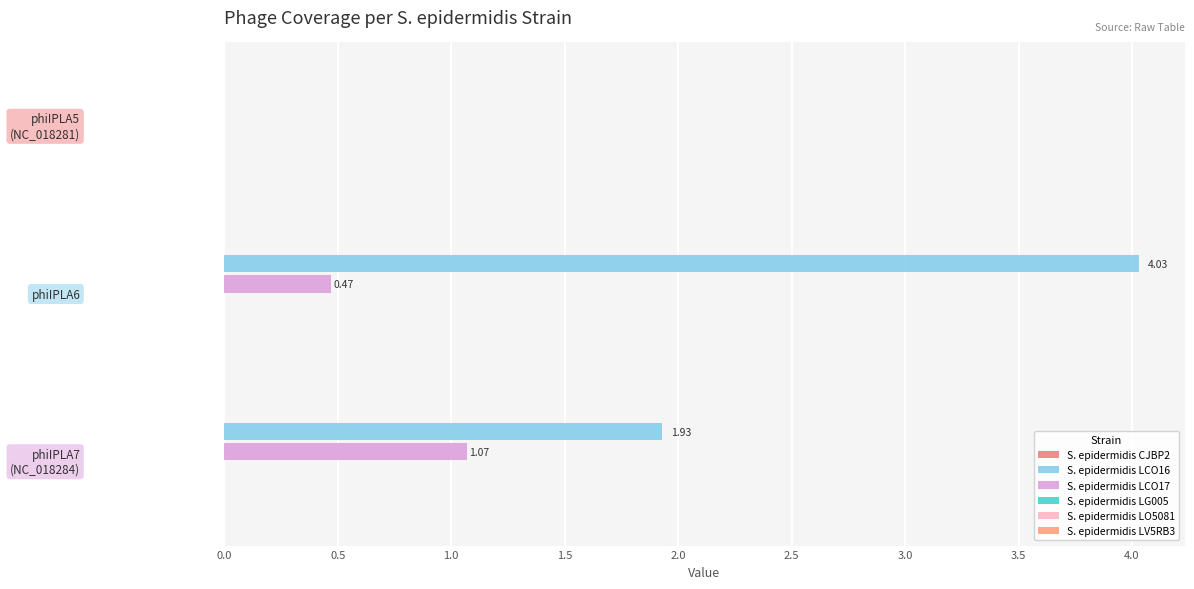

How many distinct data groups are displayed?

4